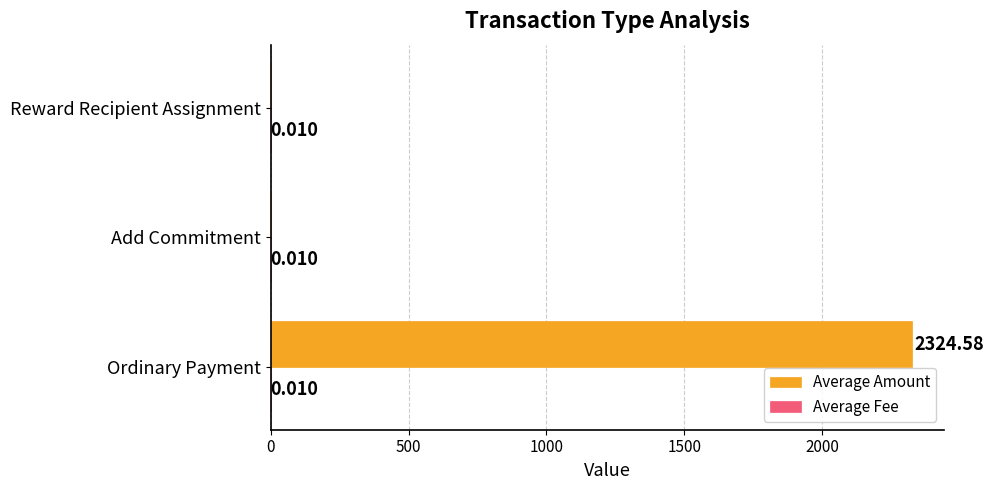

Which series changed the most between Ordinary Payment and Add Commitment?

Average Amount